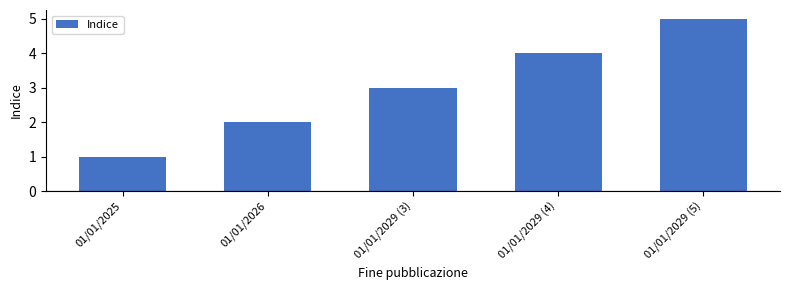

Reading left to right, transcribe all the data shown in this chart.

1	2	3	4	5